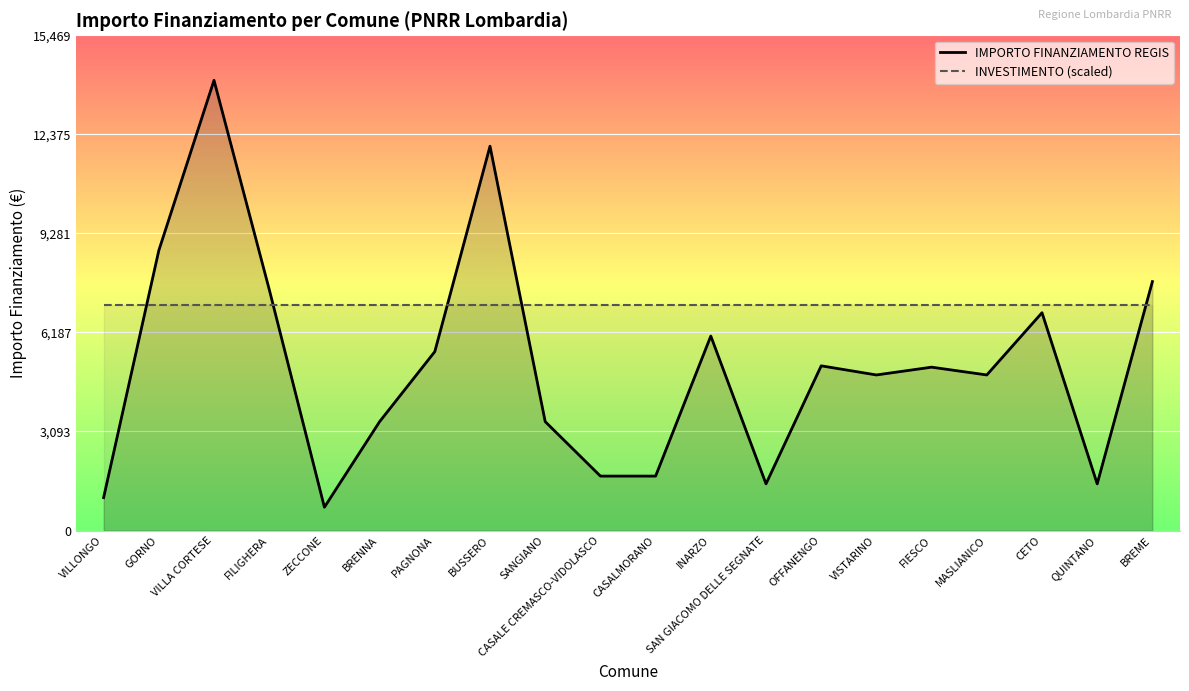

What is the change in value from VILLONGO to CETO?

+5775